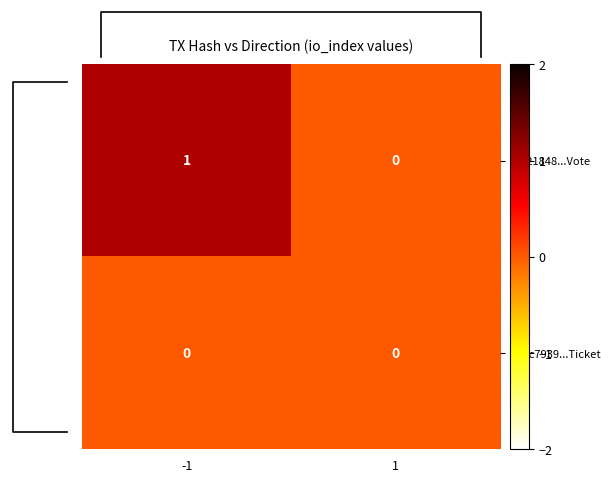

Which category has the lowest value in the 9f221848...Vote series?

1